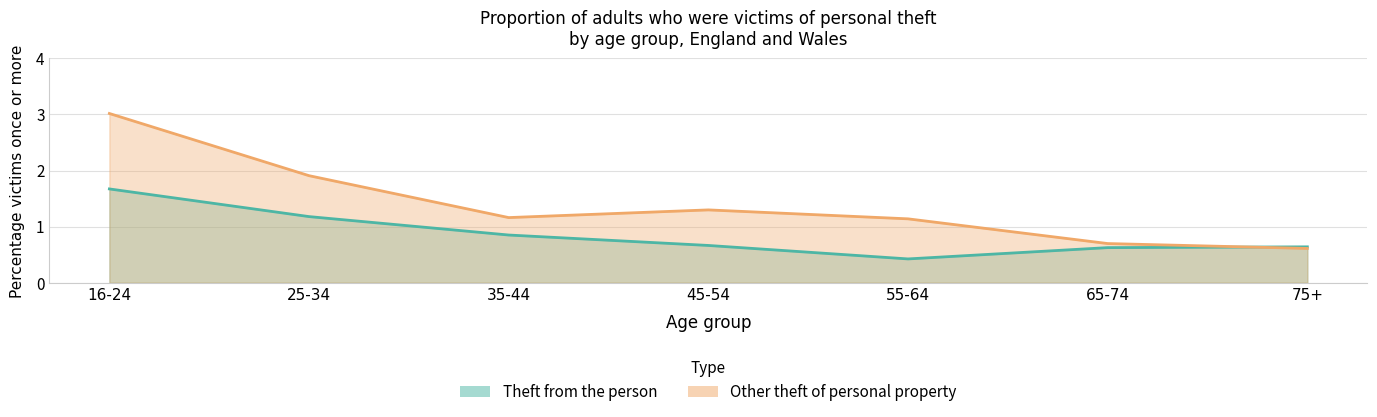

True or false: Other theft of personal property and Theft from the person intersect in this chart.

True